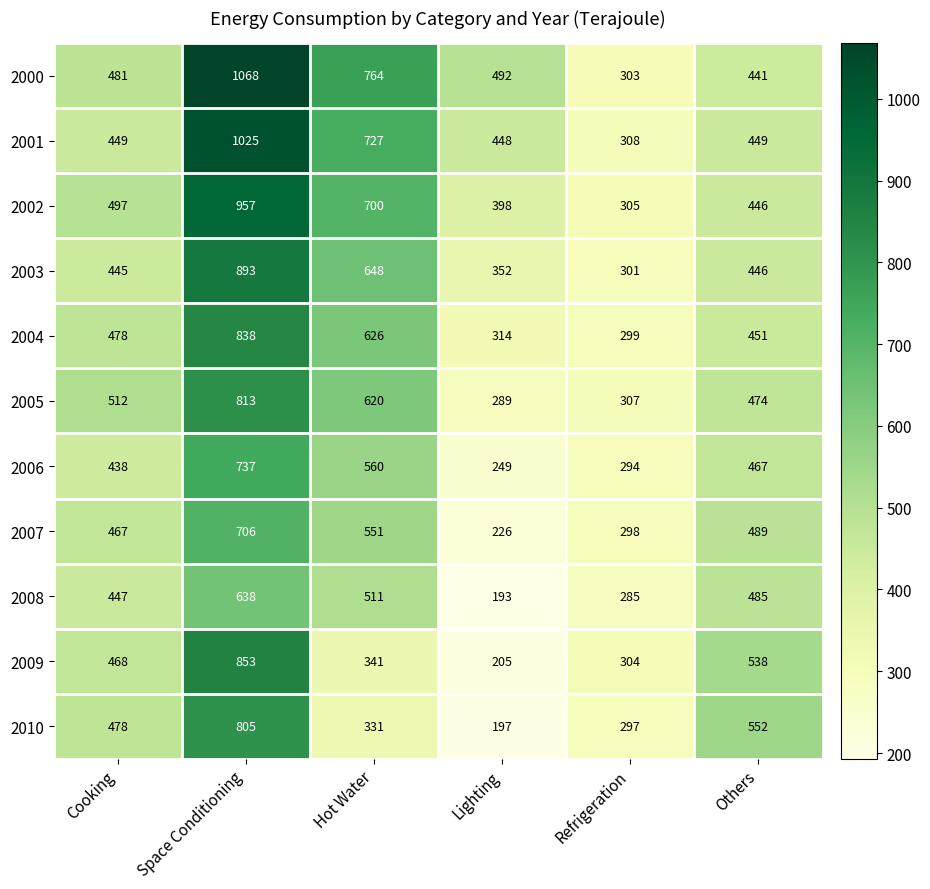

What is the maximum value shown in the chart?

1068